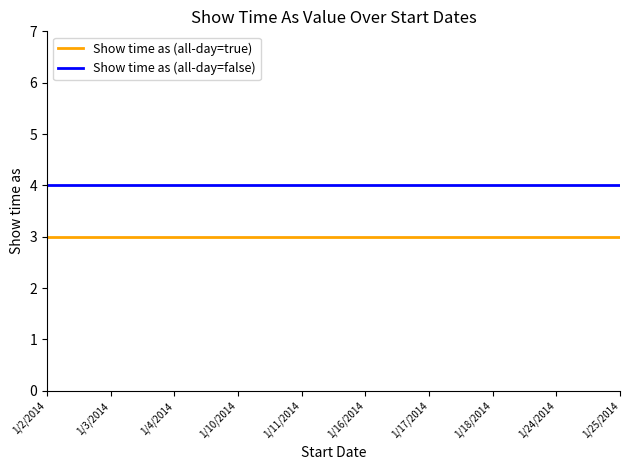

What is the difference between the highest and lowest values at 1/18/2014?

1